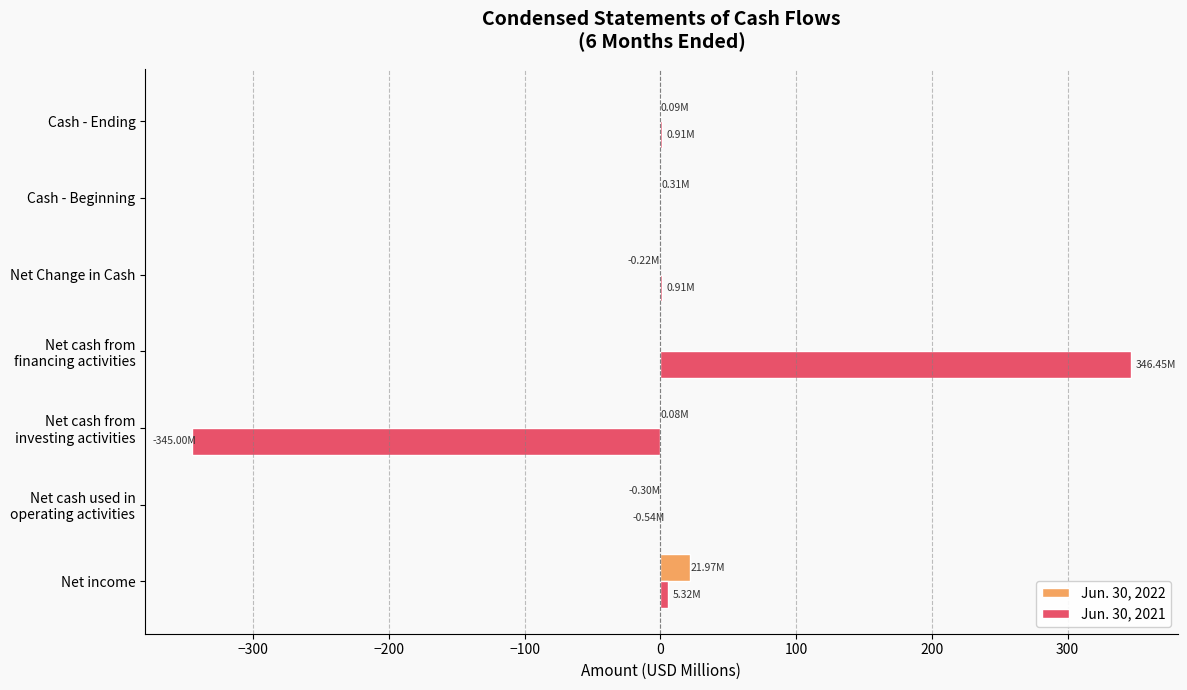

At which label does Jun. 30, 2022 reach its peak?

Net income